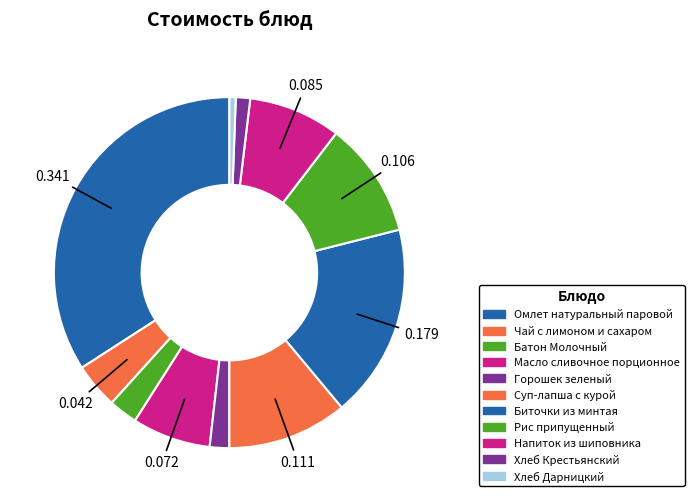

True or false: Хлеб Крестьянский accounts for 1% of the total.

True